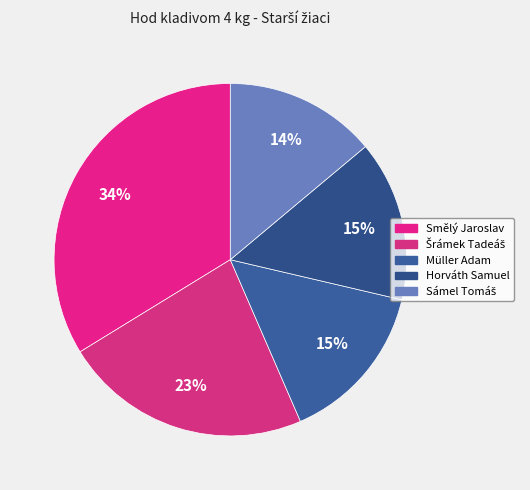

Count the number of slices in the pie.

5